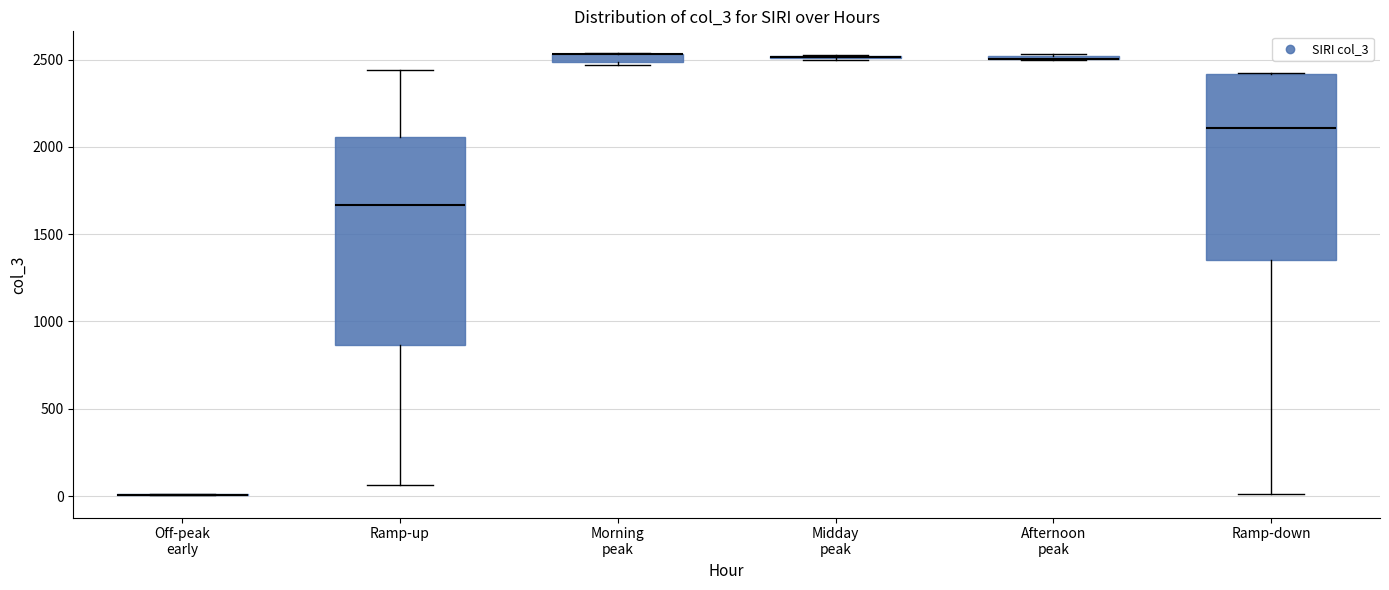

Where is the upper edge of the box for Morning peak on the y-axis? The values are not printed on the chart, so give them approximately, as read against the axis.

2550